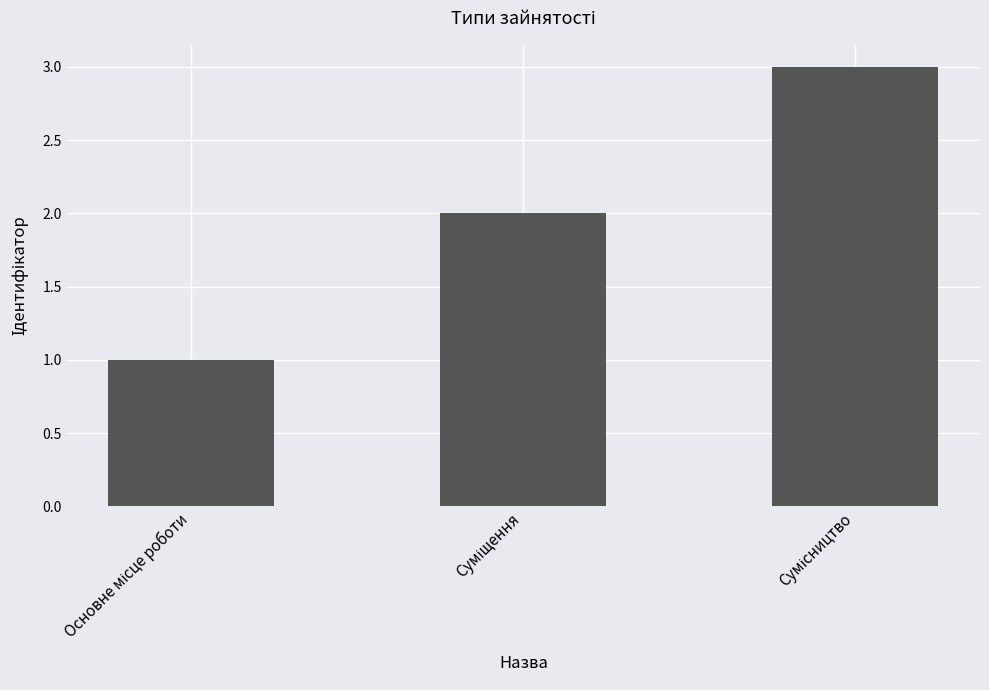

What is the smallest value displayed?

1